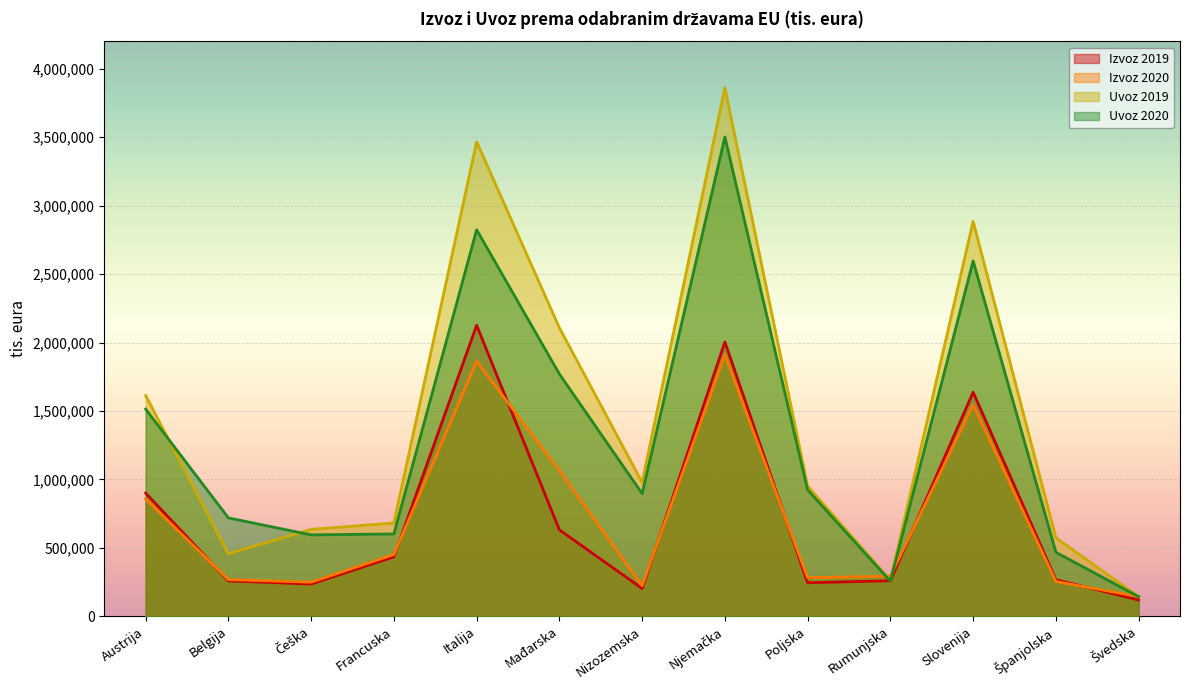

What is the value of the Izvoz 2020 point at the 7th from the left?

222542